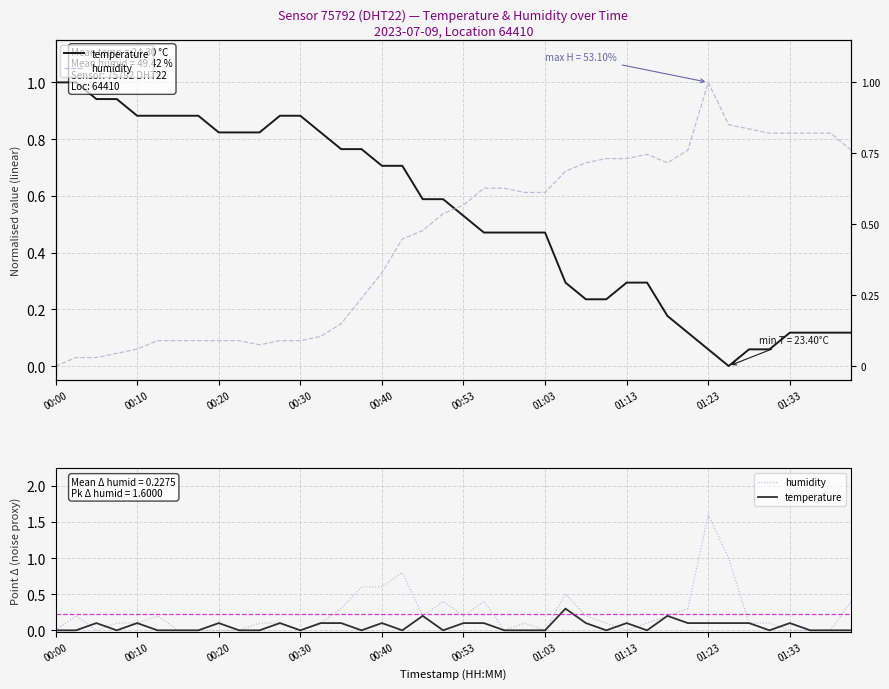

What are all the series names shown in the legend?

temperature, humidity